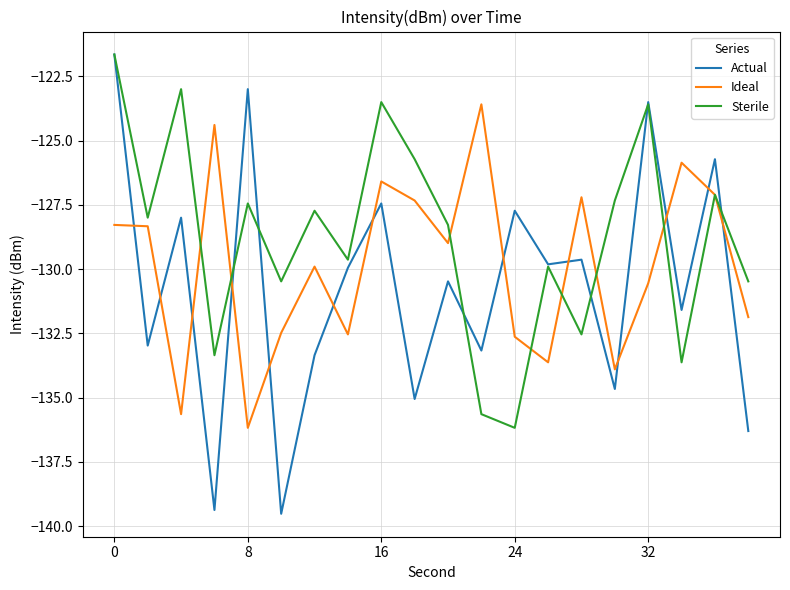

Rank the series by their average value, from lowest to highest.

Actual, Ideal, Sterile